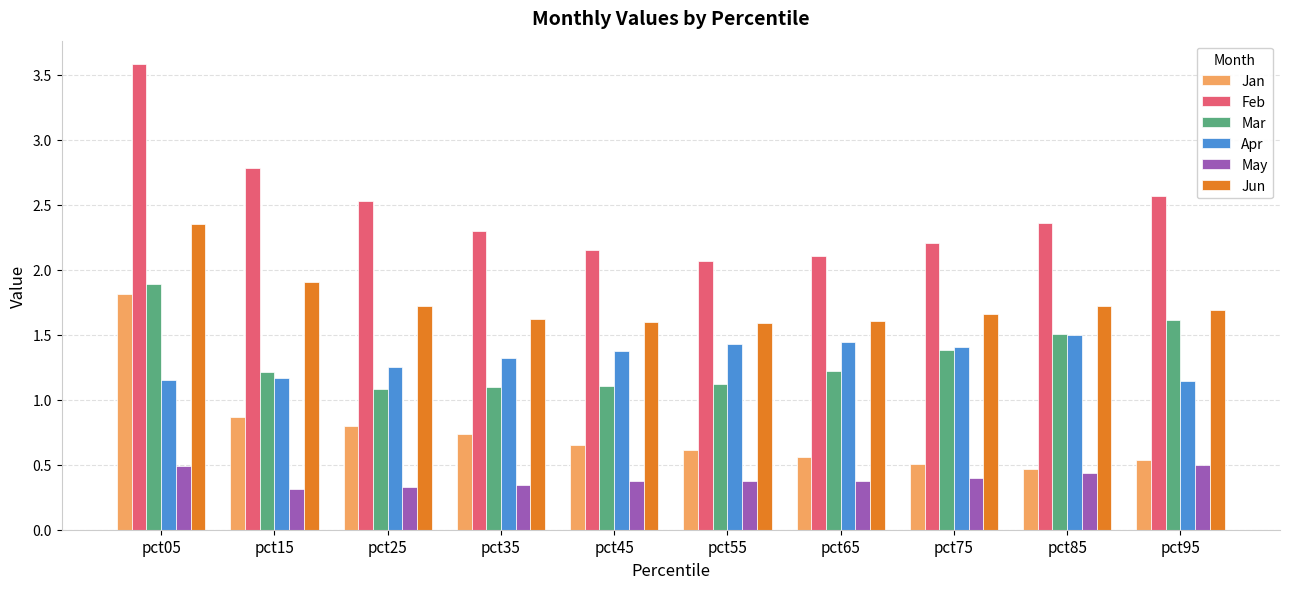

Does the chart contain any negative values?

No